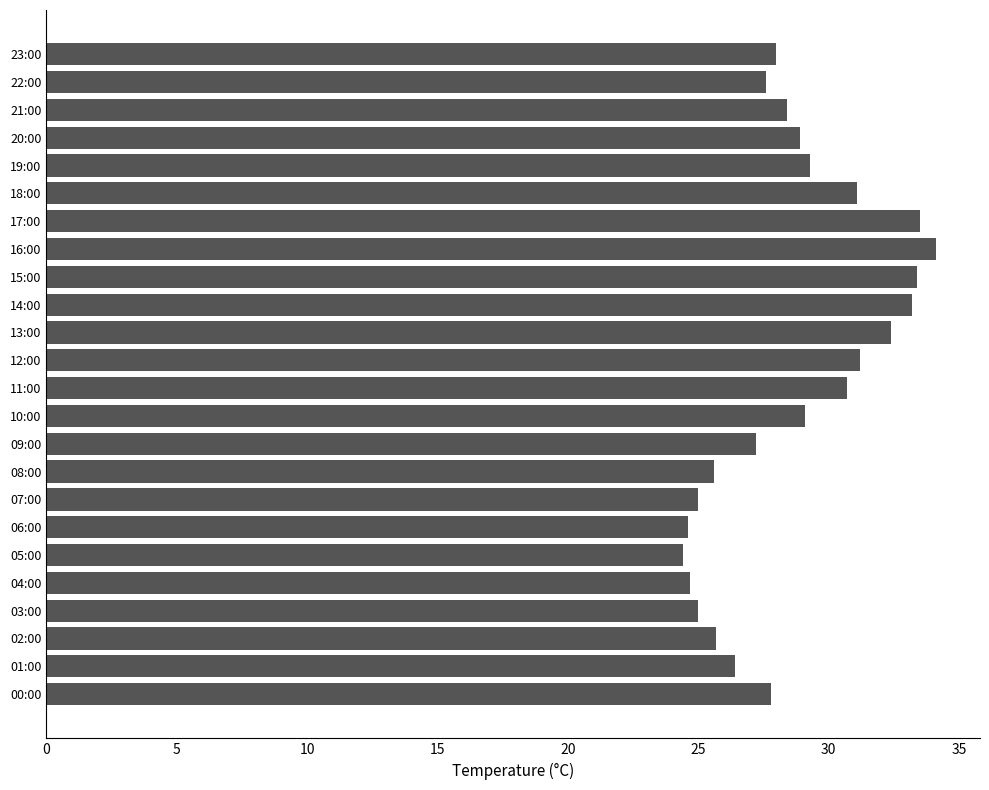

Which has a higher value, 13:00 or 02:00?

13:00